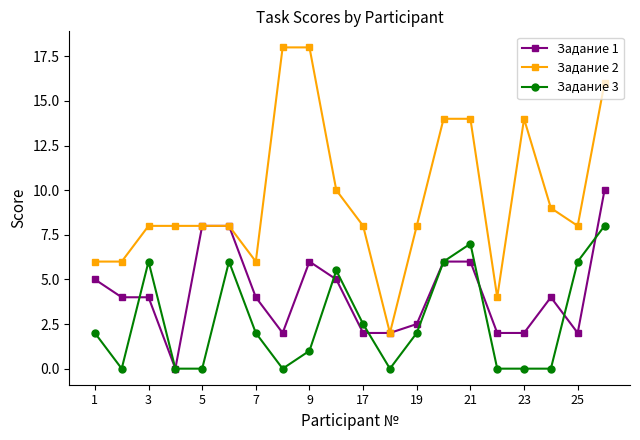

List the series in order of their overall mean, lowest first.

Задание 3, Задание 1, Задание 2